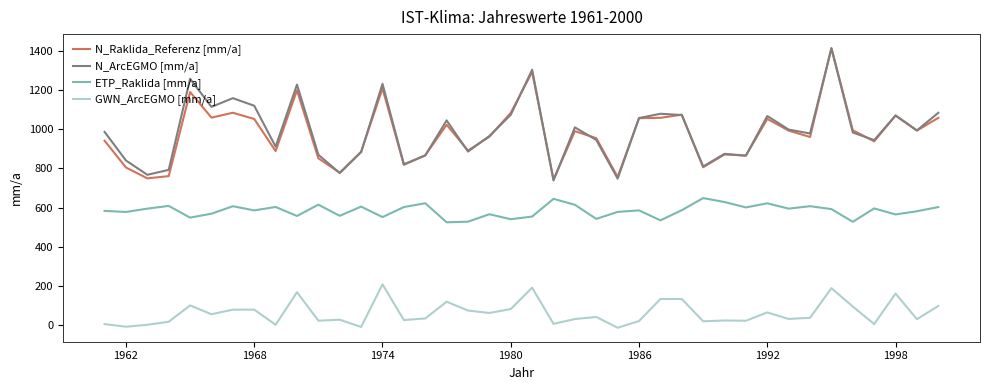

True or false: N_Raklida_Referenz [mm/a] and GWN_ArcEGMO [mm/a] cross at least once.

False